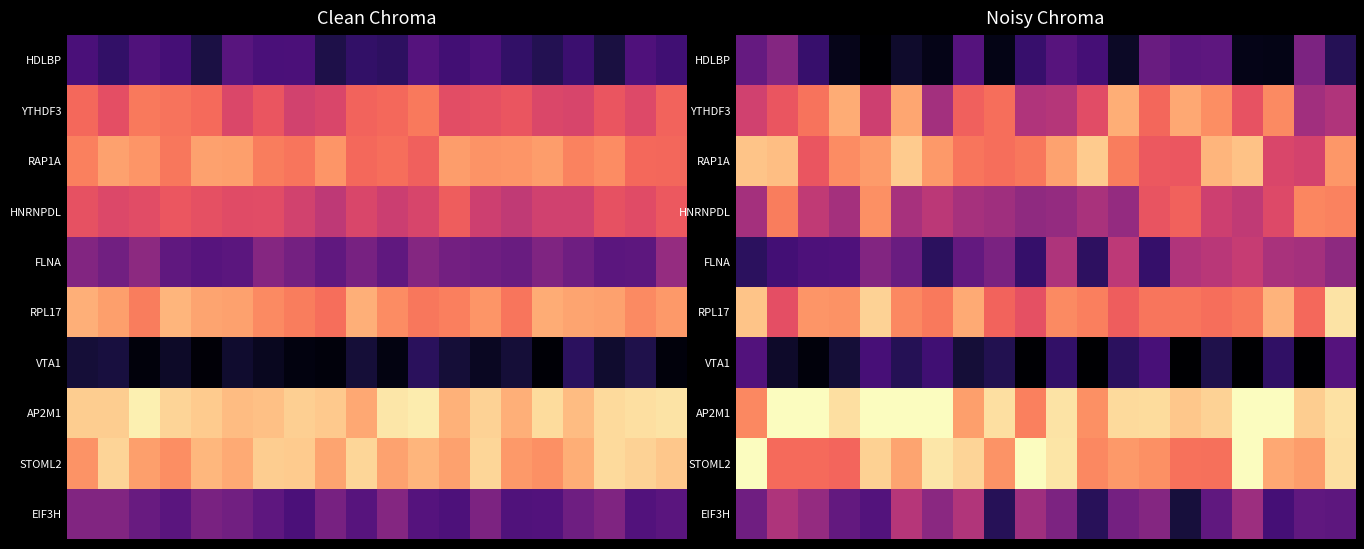

How many negative values does the YTHDF3 series have?

7